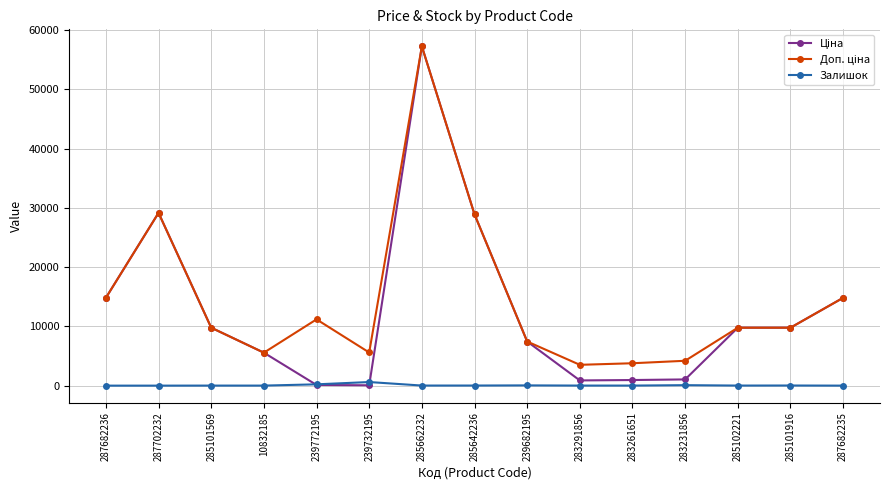

What is the average value of the Залишок series?

69.0